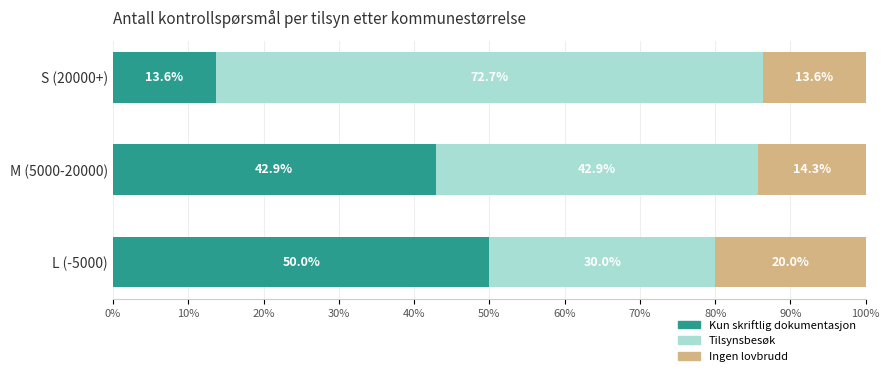

What is the maximum value for Kun skriftlig dokumentasjon?

50.0